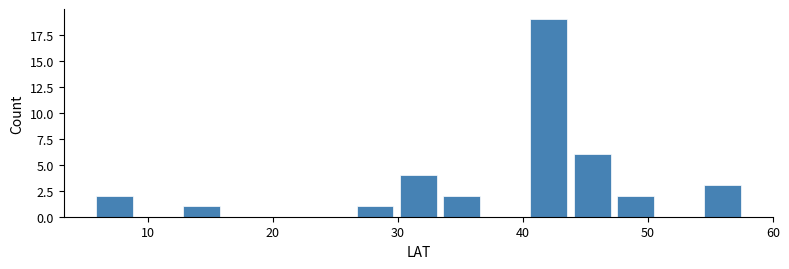

Around what value on the x-axis is the tallest bar? Give the approximate position of its centre, as read against the axis.

42